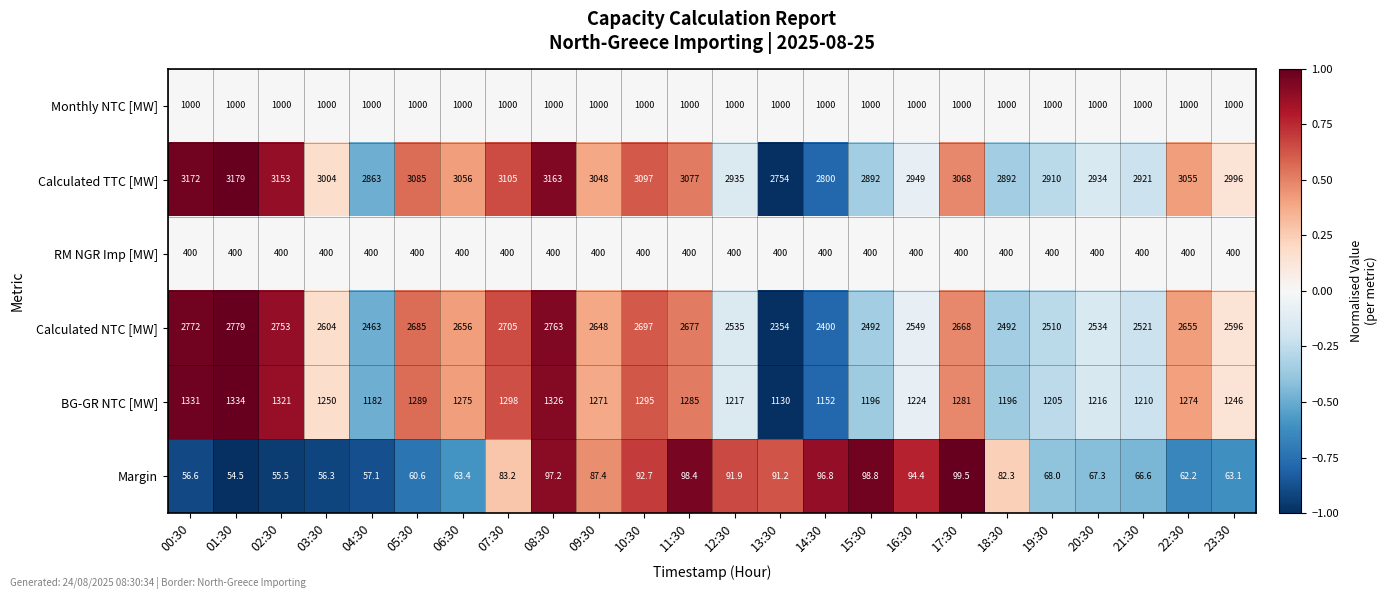

At which category does the chart reach its peak across all series?

01:30